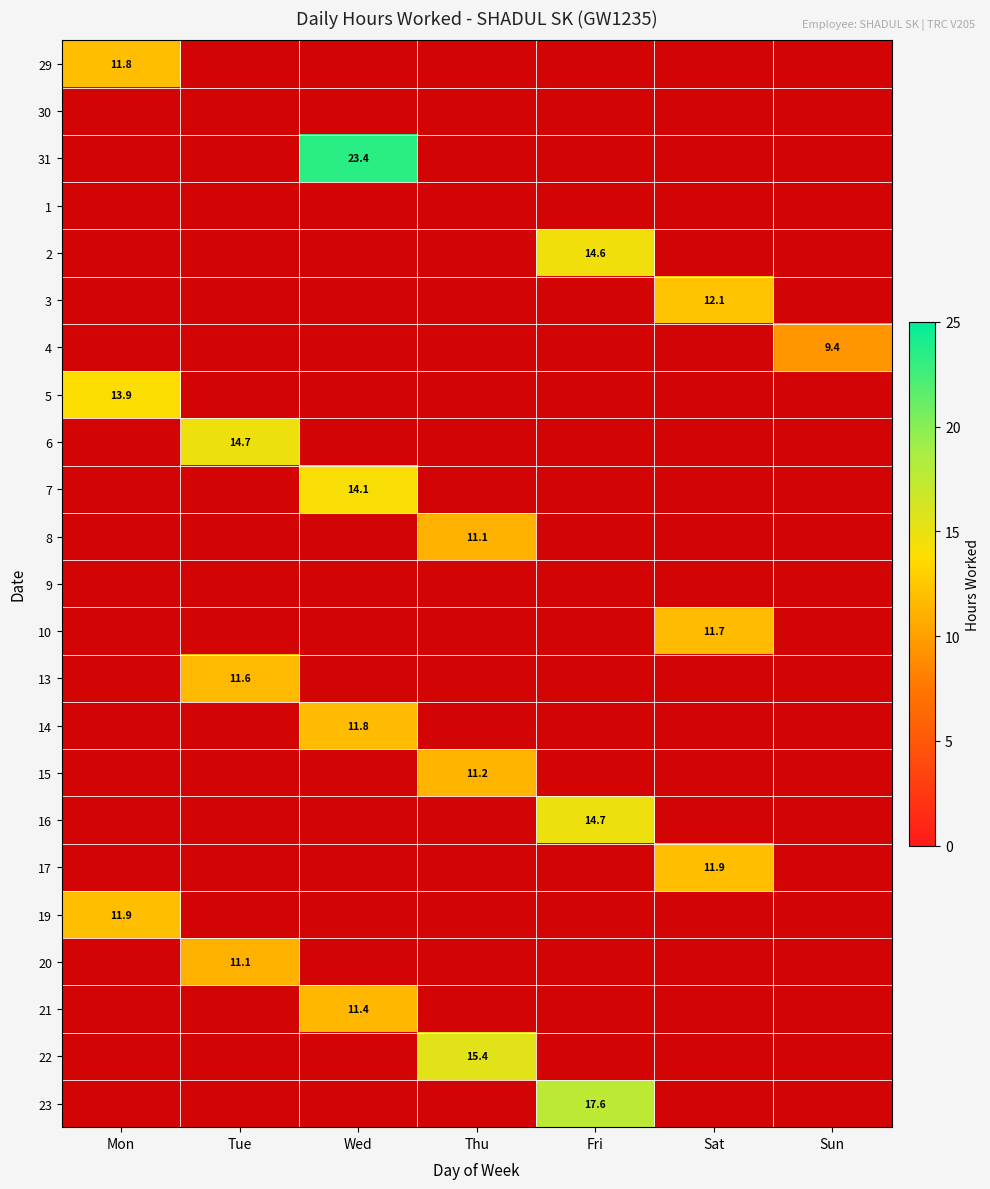

Is it true that 4 equals 0.4 at Wed?

False